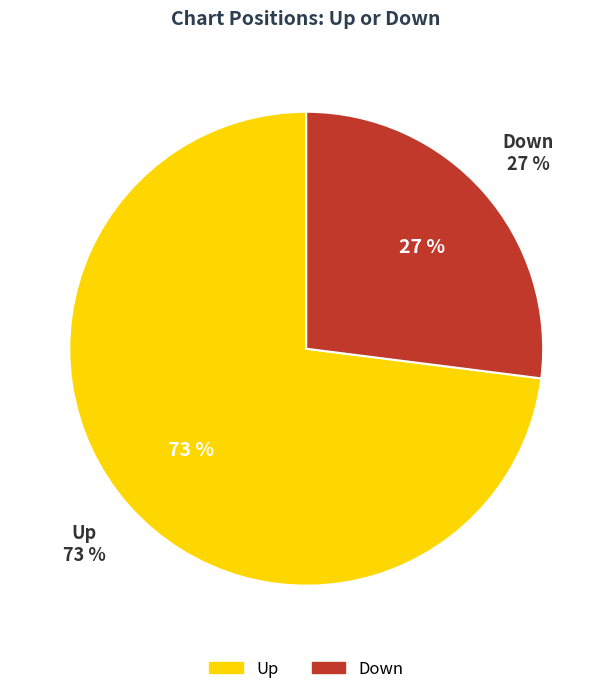

Does down account for over 50% of the chart?

No